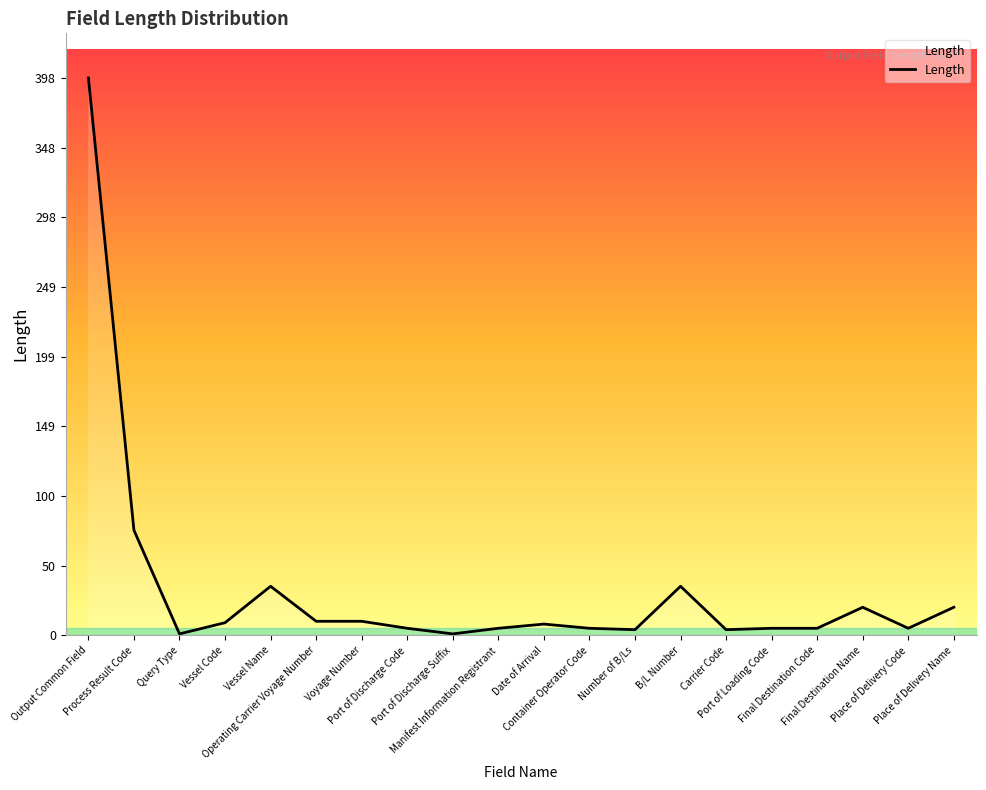

The value at Place of Delivery Code is 5. True or false?

True